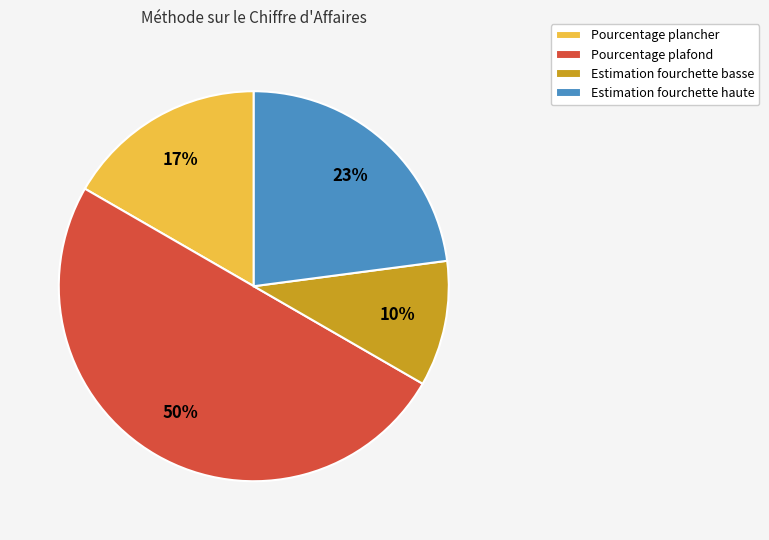

The Pourcentage plafond slice represents 86% of the pie. True or false?

False